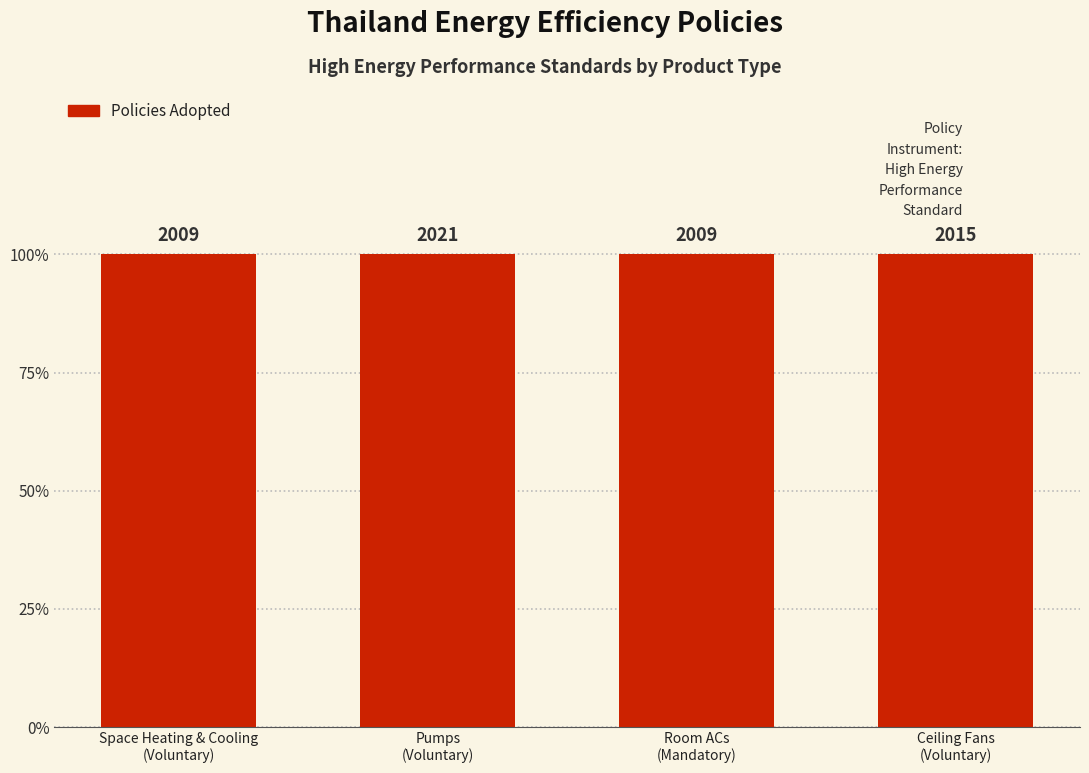

What is the sum of the values at Room ACs
(Mandatory) and Pumps
(Voluntary)?

4030